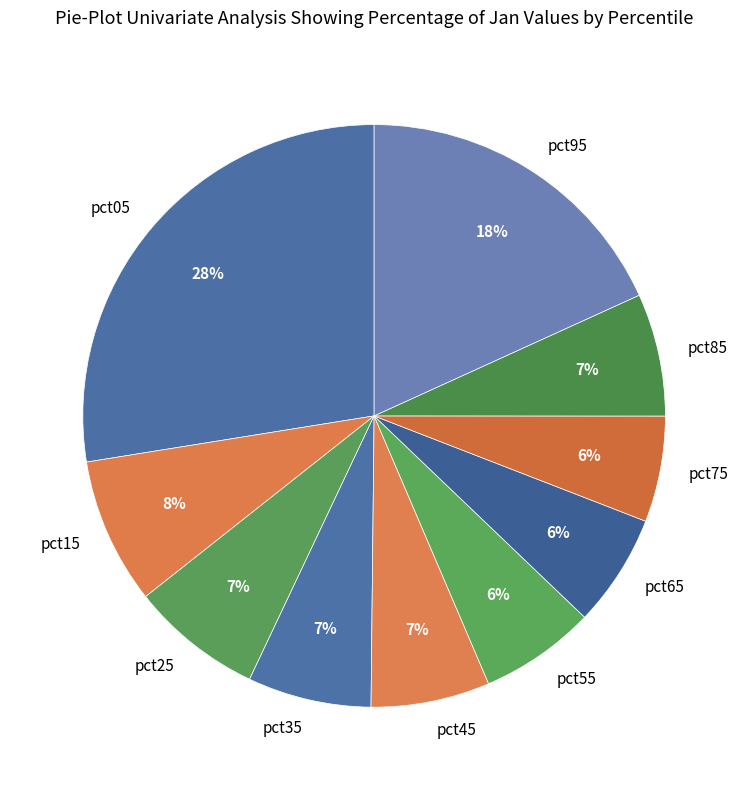

Which has a higher value, pct15 or pct45?

pct15